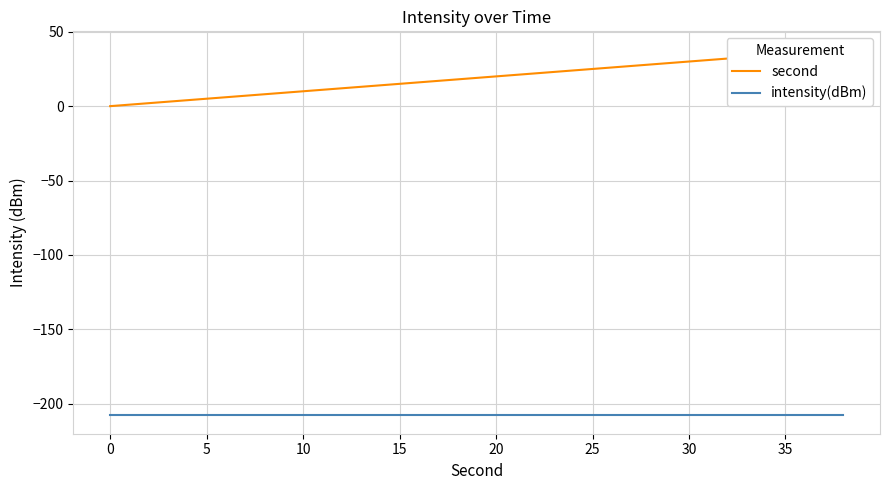

True or false: second and intensity(dBm) cross at least once.

False